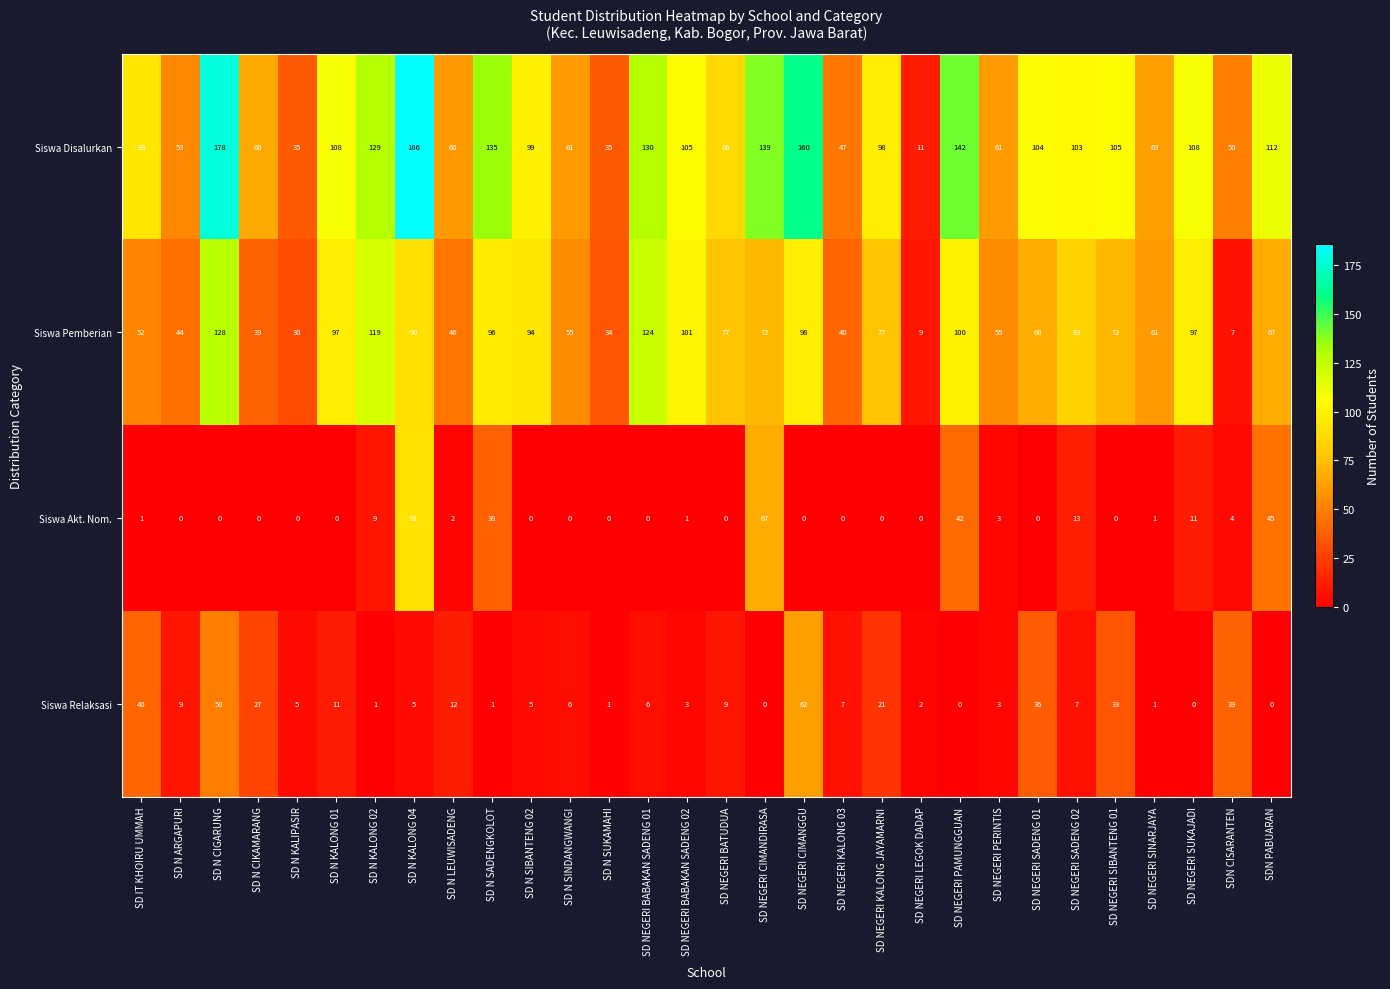

Rank the series at SD NEGERI SIBANTENG 01 from lowest to highest value.

Siswa Akt. Nom., Siswa Relaksasi, Siswa Pemberian, Siswa Disalurkan